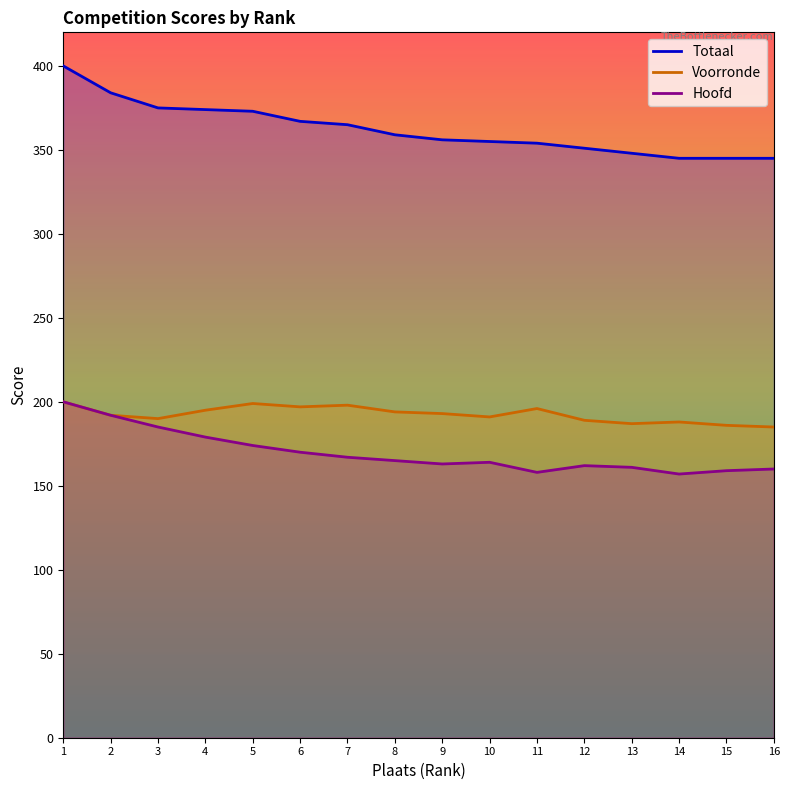

Does the chart display data point markers on the line(s)?

No